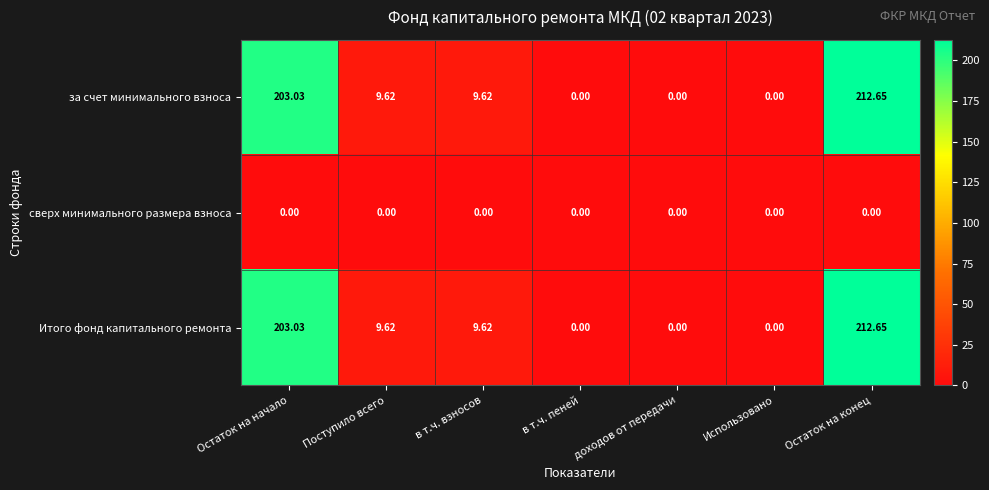

Where does the Итого фонд капитального ремонта series first go above 9?

Остаток на начало